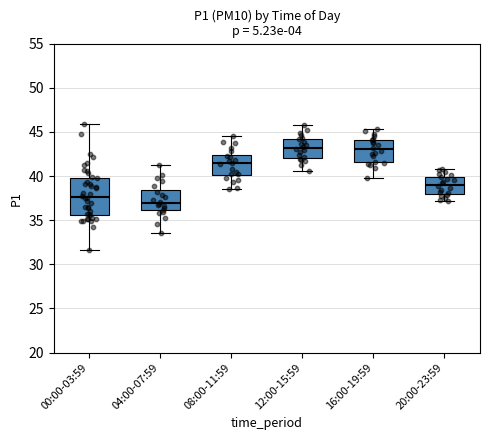

Reading left to right, read every box against the y-axis: the position of its median line, the range the box covers, and the ends of its whiskers. The values are not printed on the chart, so give them approximately, as read against the axis.

00:00-03:59: median 37.5, box 35.5 to 40.0, whiskers 31.5 to 46.0
04:00-07:59: median 37.0, box 36.0 to 38.5, whiskers 33.5 to 41.0
08:00-11:59: median 41.5, box 40.0 to 42.5, whiskers 38.5 to 44.5
12:00-15:59: median 43.0, box 42.0 to 44.0, whiskers 40.5 to 46.0
16:00-19:59: median 43.0, box 41.5 to 44.0, whiskers 40.0 to 45.5
20:00-23:59: median 39.0, box 38.0 to 40.0, whiskers 37.0 to 41.0